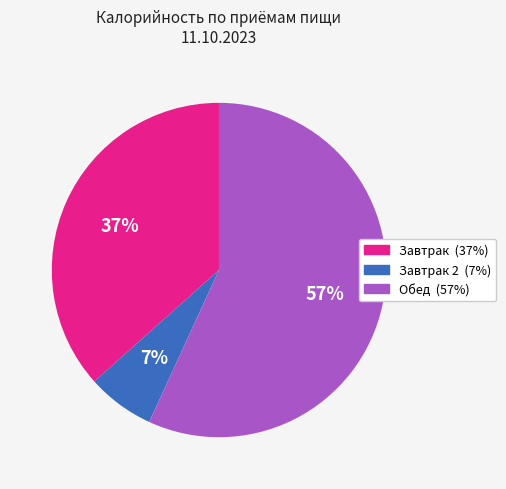

To the nearest percent, what is the difference between the largest and smallest slice percentages?

50%